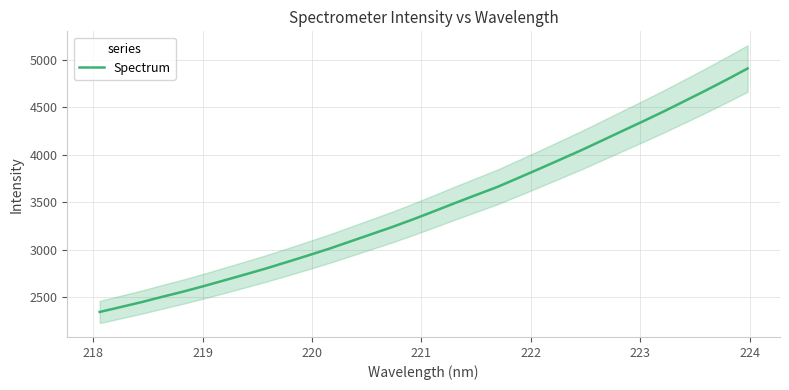

What is the maximum value for Spectrum?

4908.9